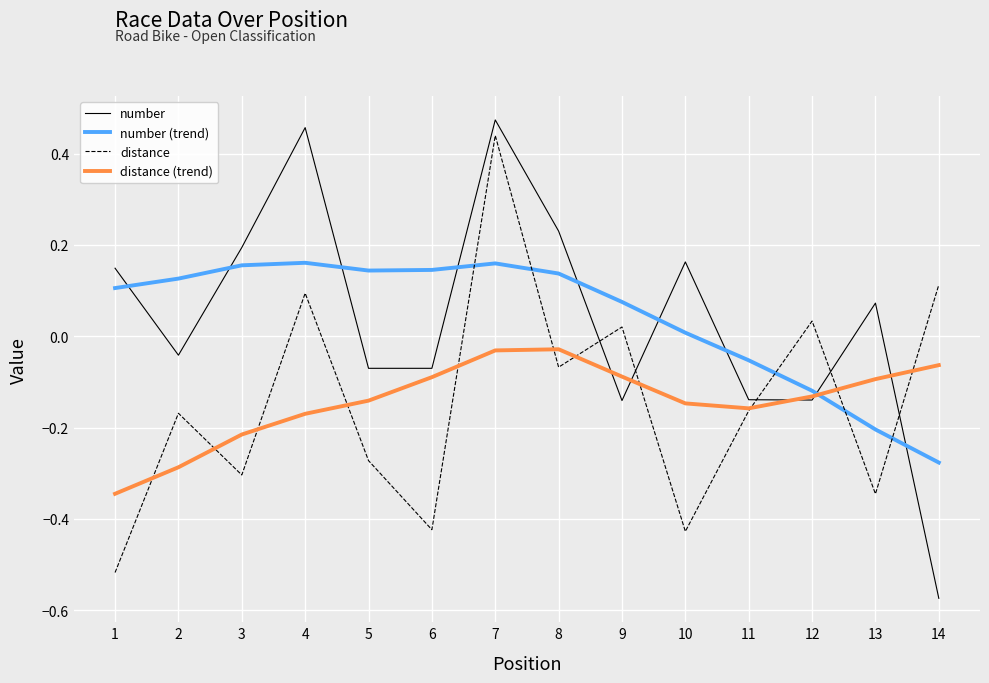

Does the chart have visible grid lines?

Yes